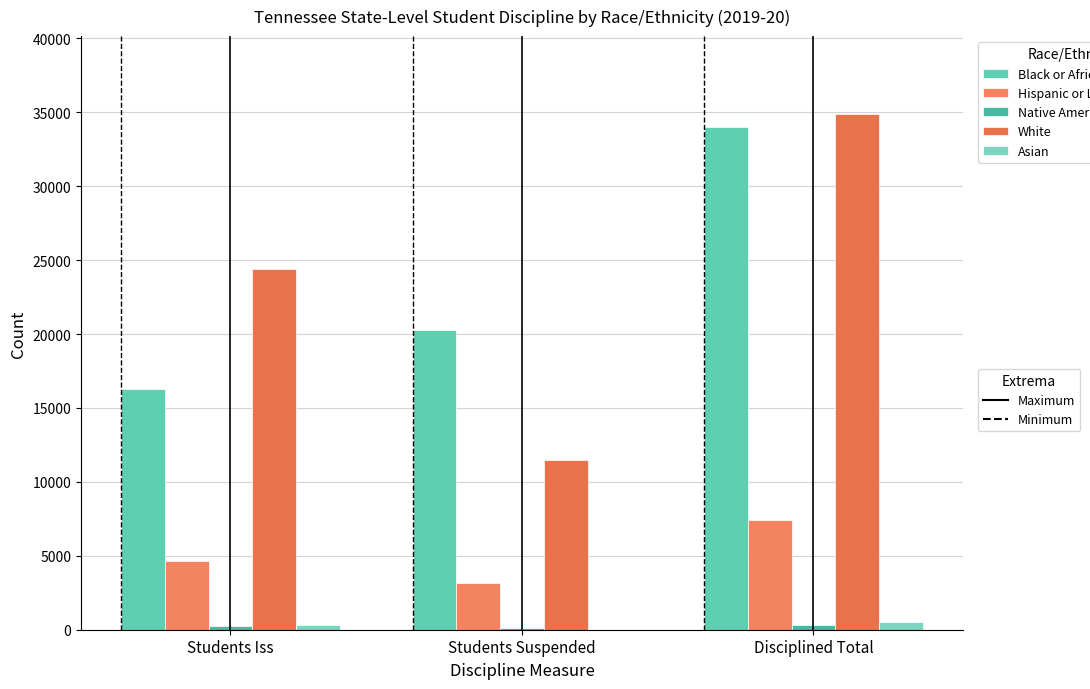

How many data points does each series have?

3